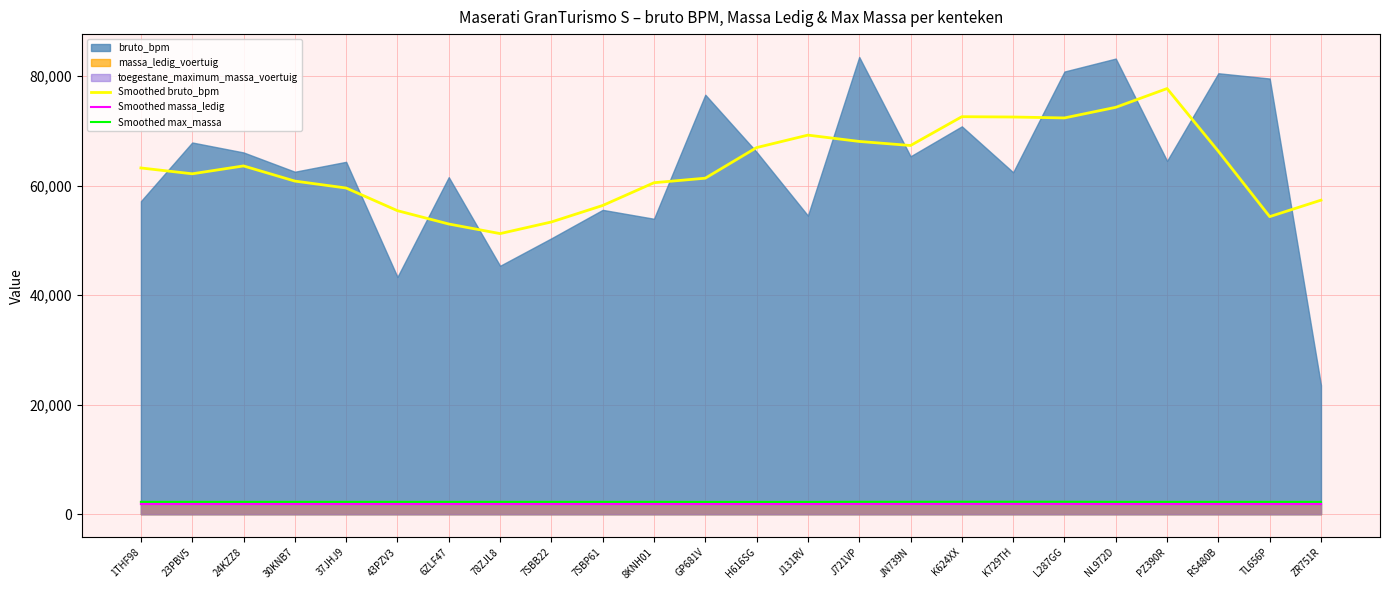

Does the chart have visible grid lines?

Yes